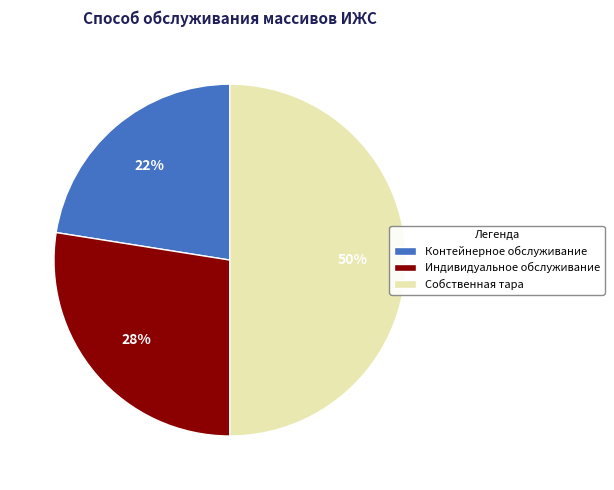

Rank the categories by value from lowest to highest.

Контейнерное обслуживание, Индивидуальное обслуживание, Собственная тара